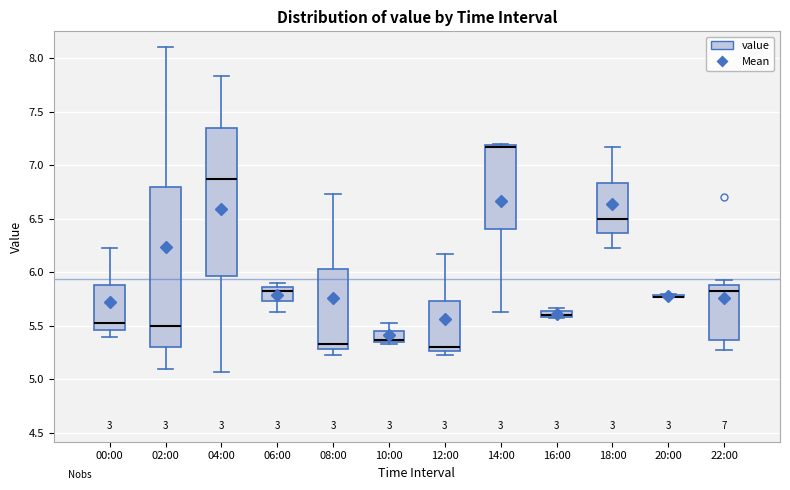

Comparing the boxes themselves (not the whiskers), which one is the tallest?

02:00